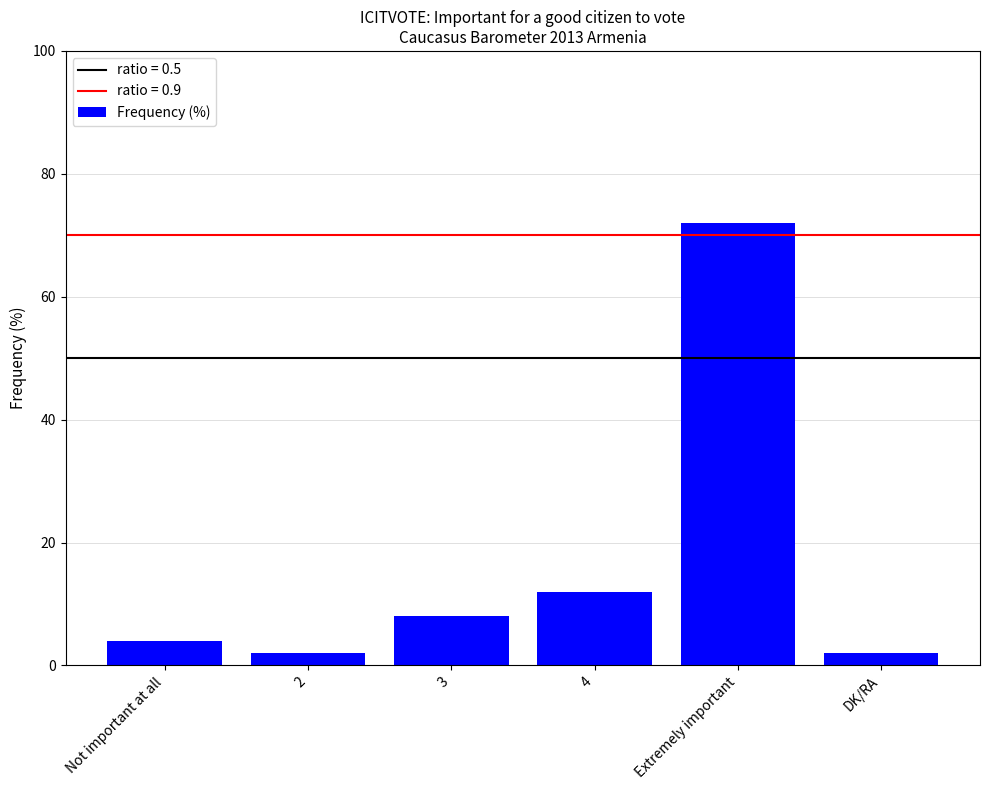

The chart shows a value of 2 at 2. True or false?

True